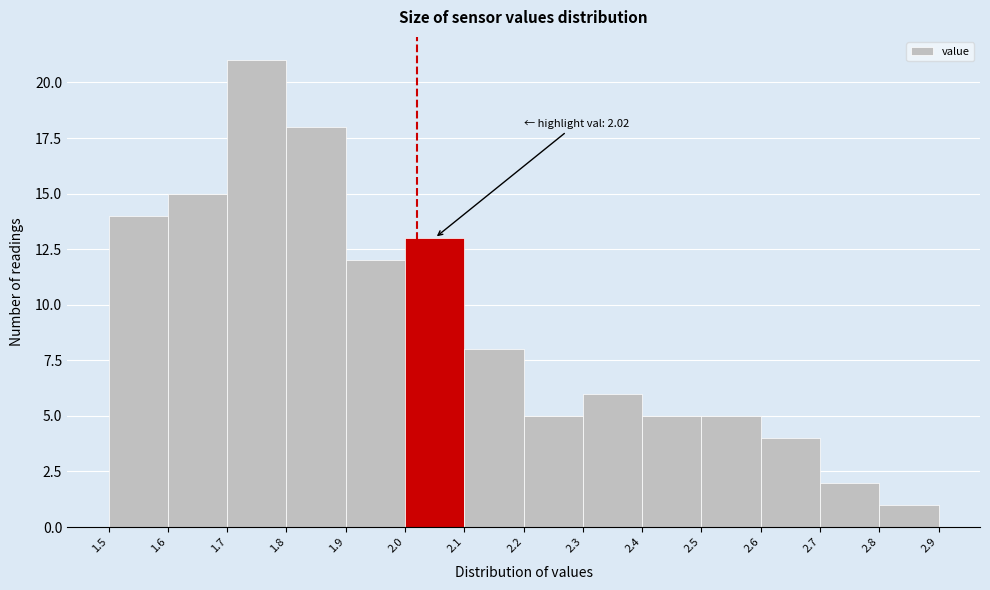

Over which range of the x-axis is the bar tallest?

1.7 to 1.8